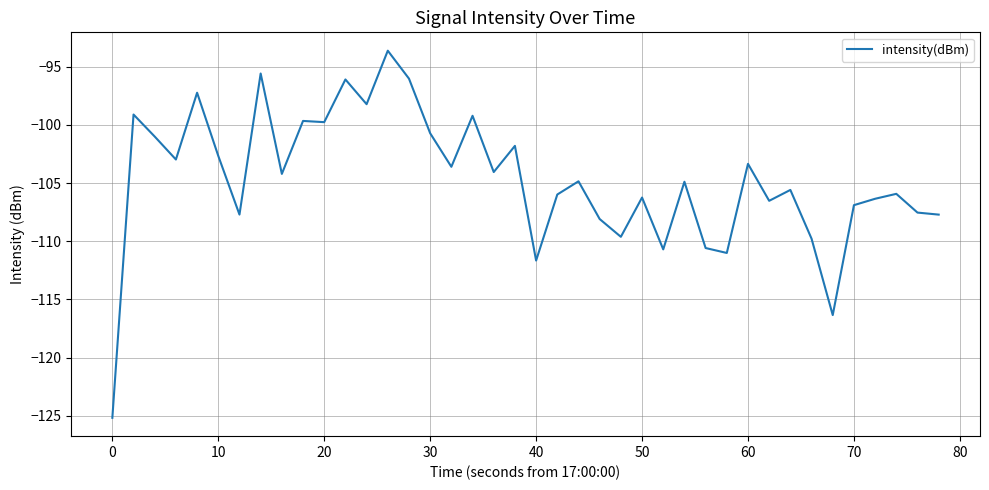

What is the maximum value shown in the chart?

-93.6